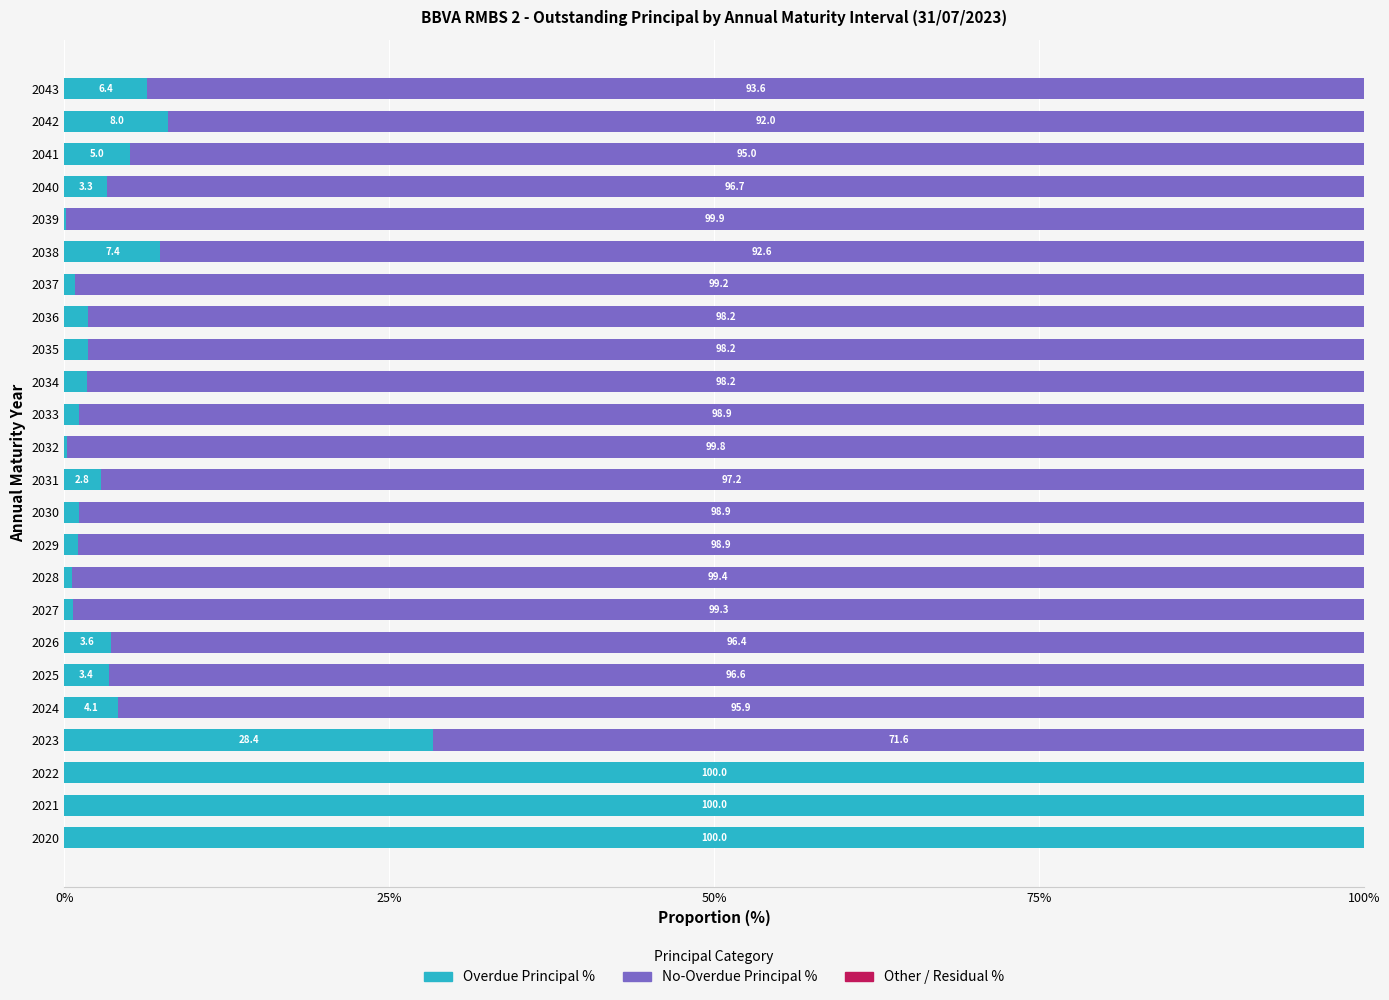

Where is Overdue Principal % nearest to the value 50?

2023